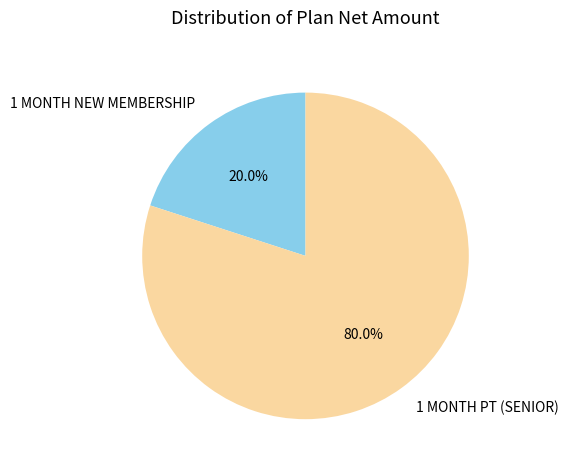

Rank the categories by value from lowest to highest.

1 MONTH NEW MEMBERSHIP, 1 MONTH PT (SENIOR)